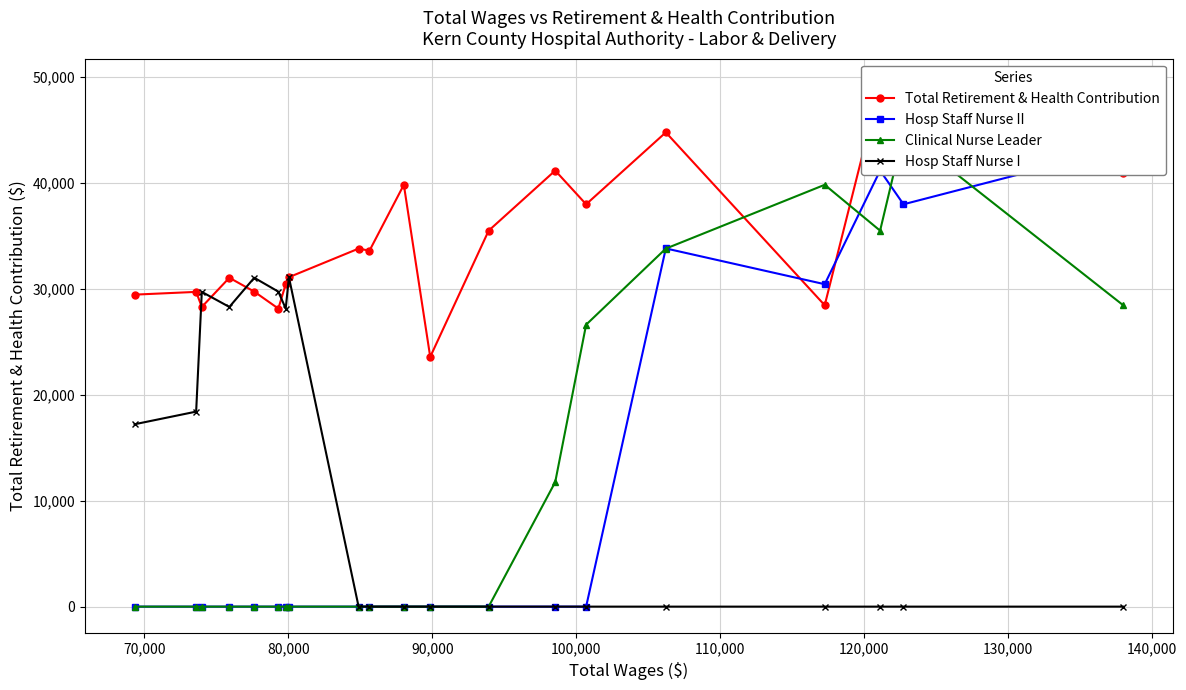

True or false: Hosp Staff Nurse I and Hosp Staff Nurse II intersect in this chart.

False